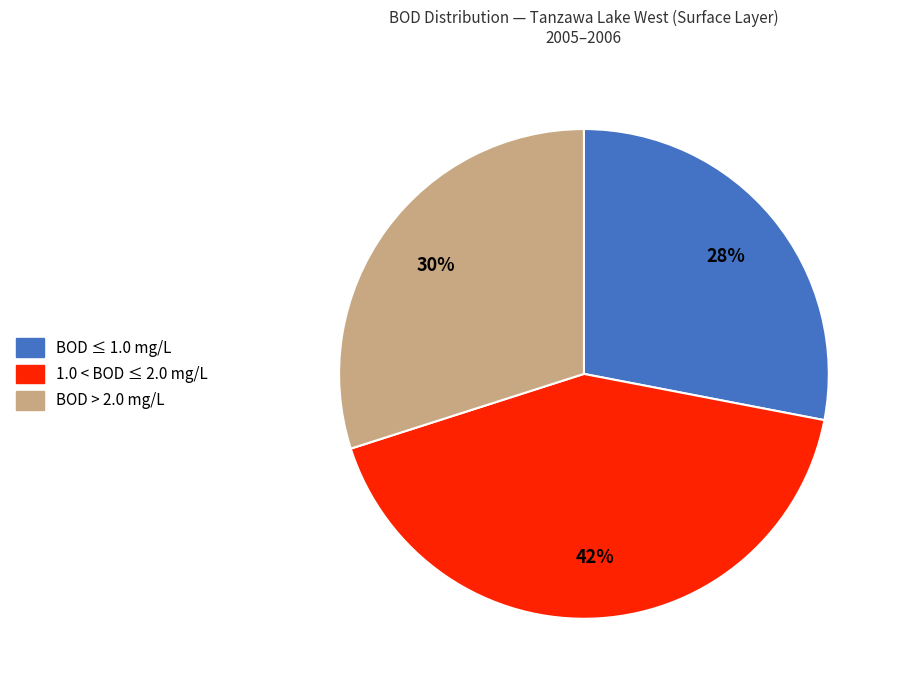

Is there any slice that represents more than half of the pie?

No